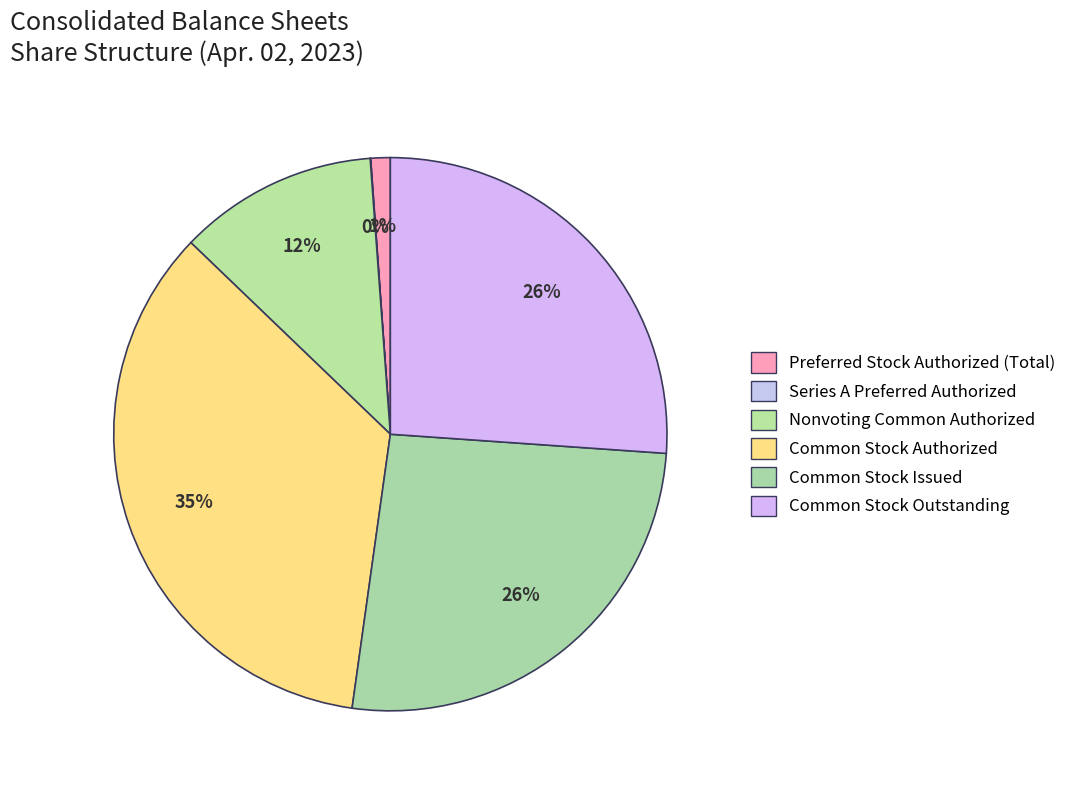

Do Preferred Stock Authorized (Total) and Series A Preferred Authorized together represent more than half of the pie?

No